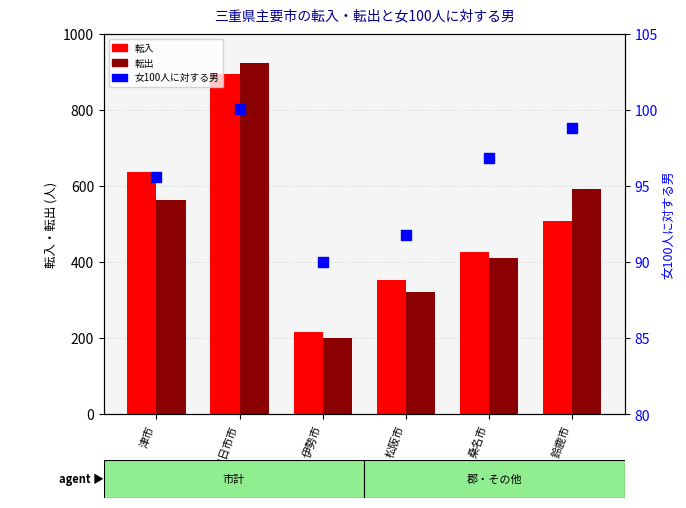

Is the value of 女100人に対する男 at 四日市市 greater than the value of 転出 at 四日市市?

No